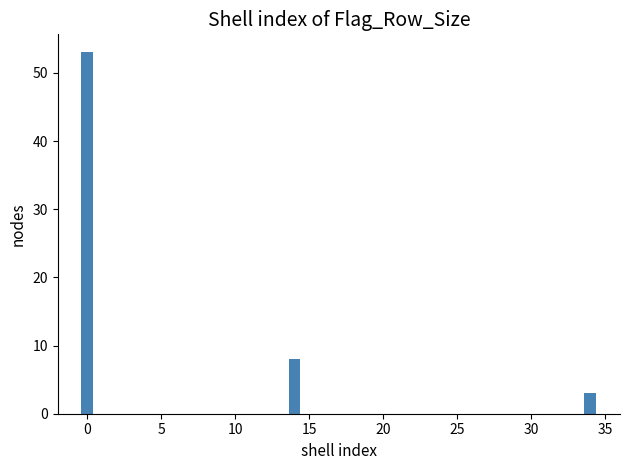

Reading left to right, extract all data points from this chart.

53	8	3